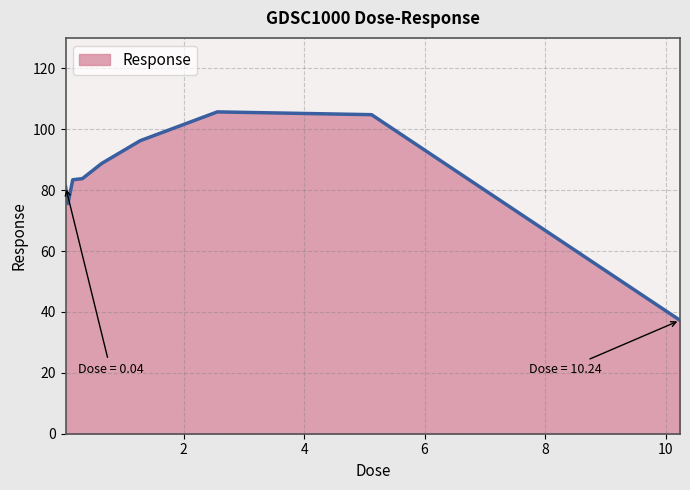

What is the difference between the maximum and minimum values?

68.4